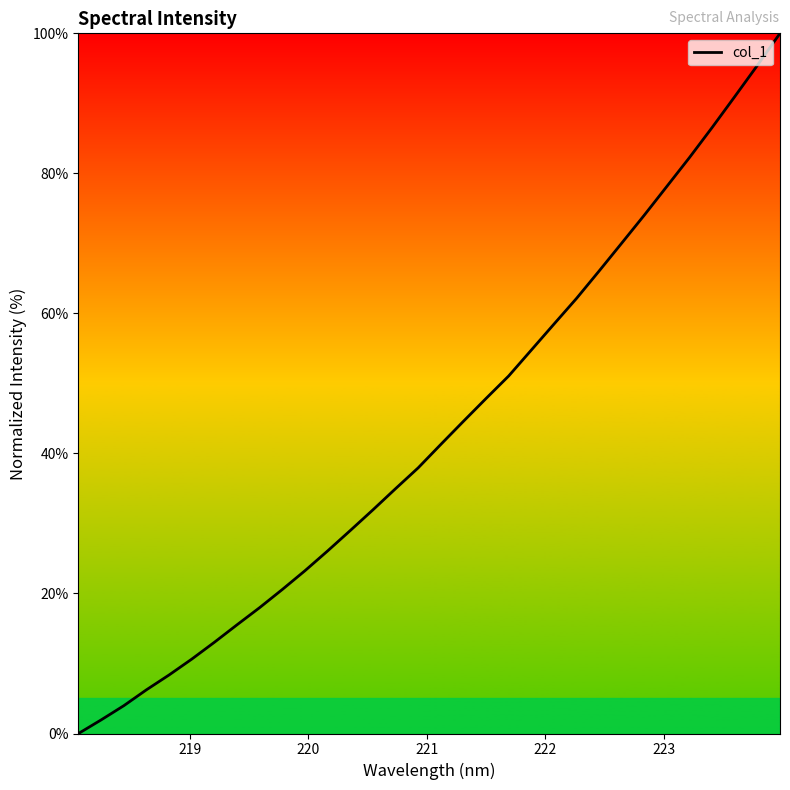

Does the chart display data point markers on the line(s)?

No